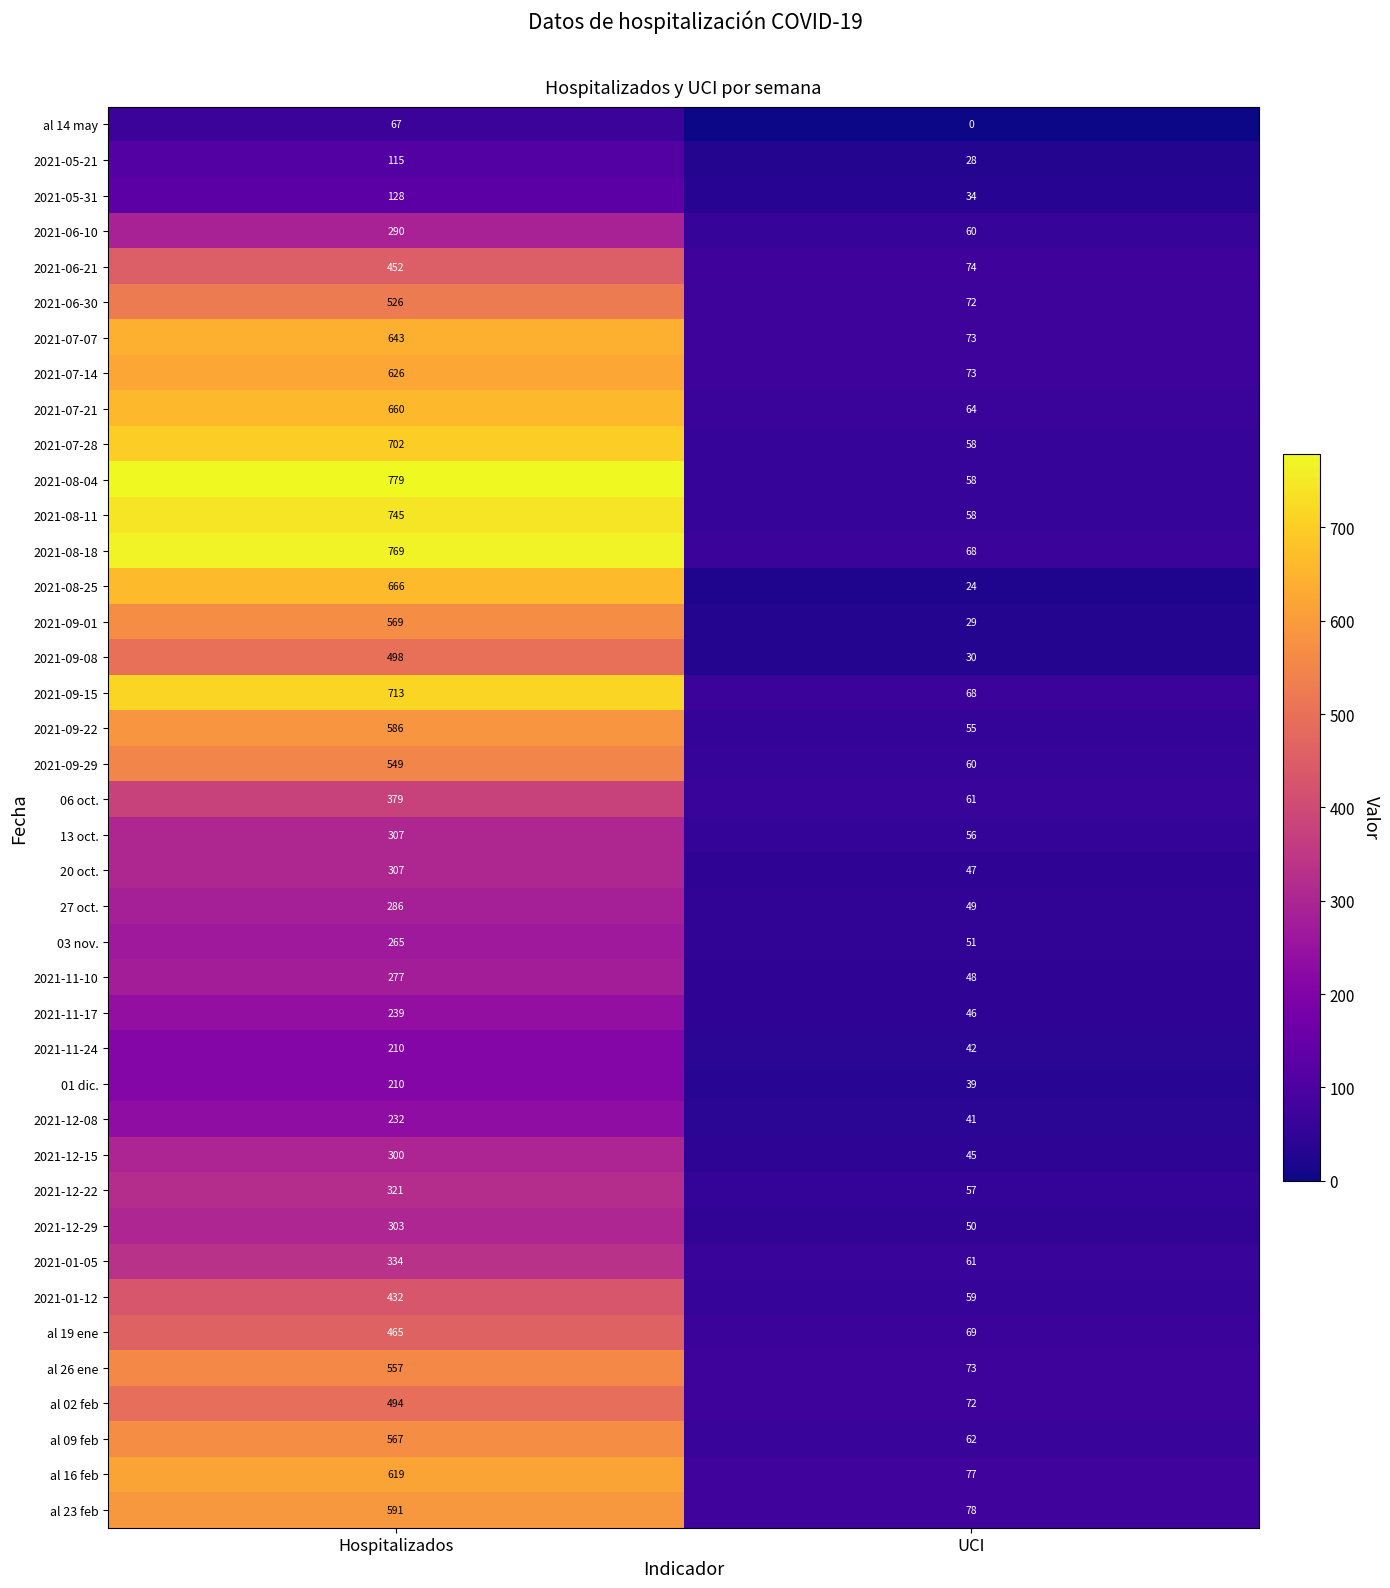

Which series has the largest range (max minus min)?

2021-08-04